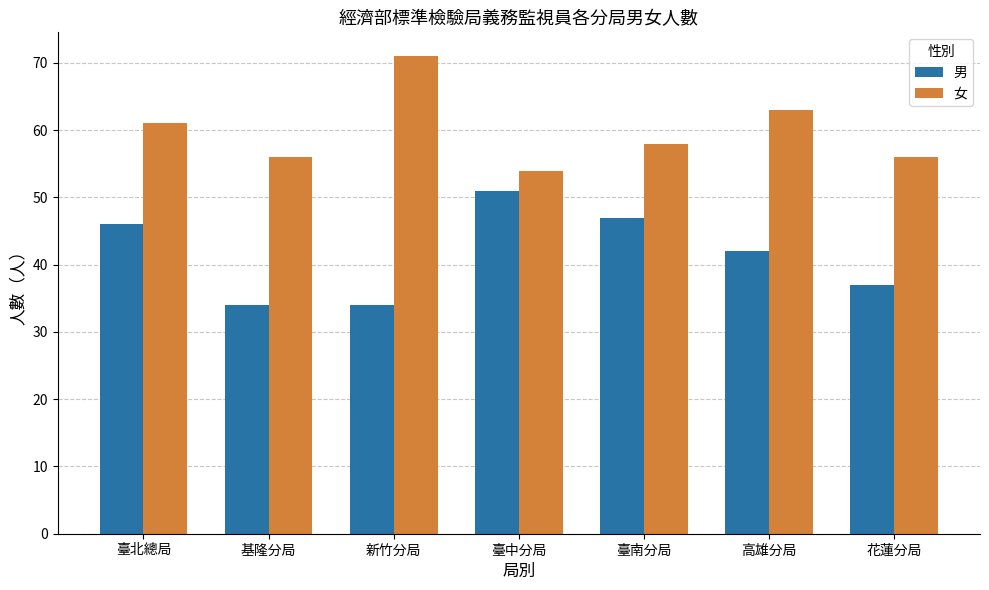

What is the highest value of the 女 series?

71